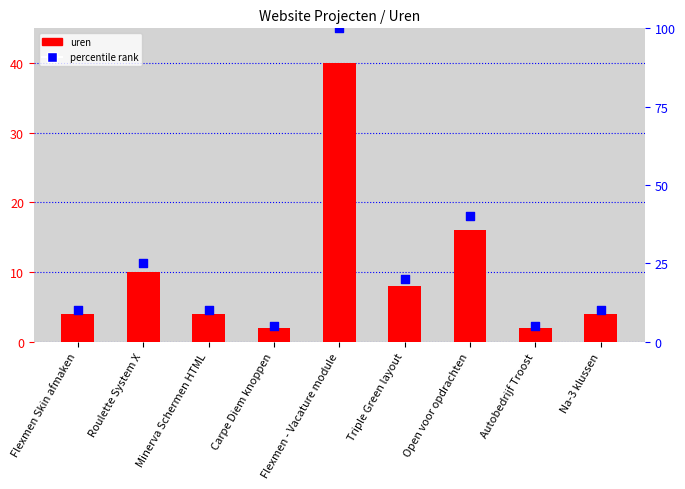

Is the value of percentile rank at Flexmen - Vacature module greater than the value of uren at Roulette System X?

Yes